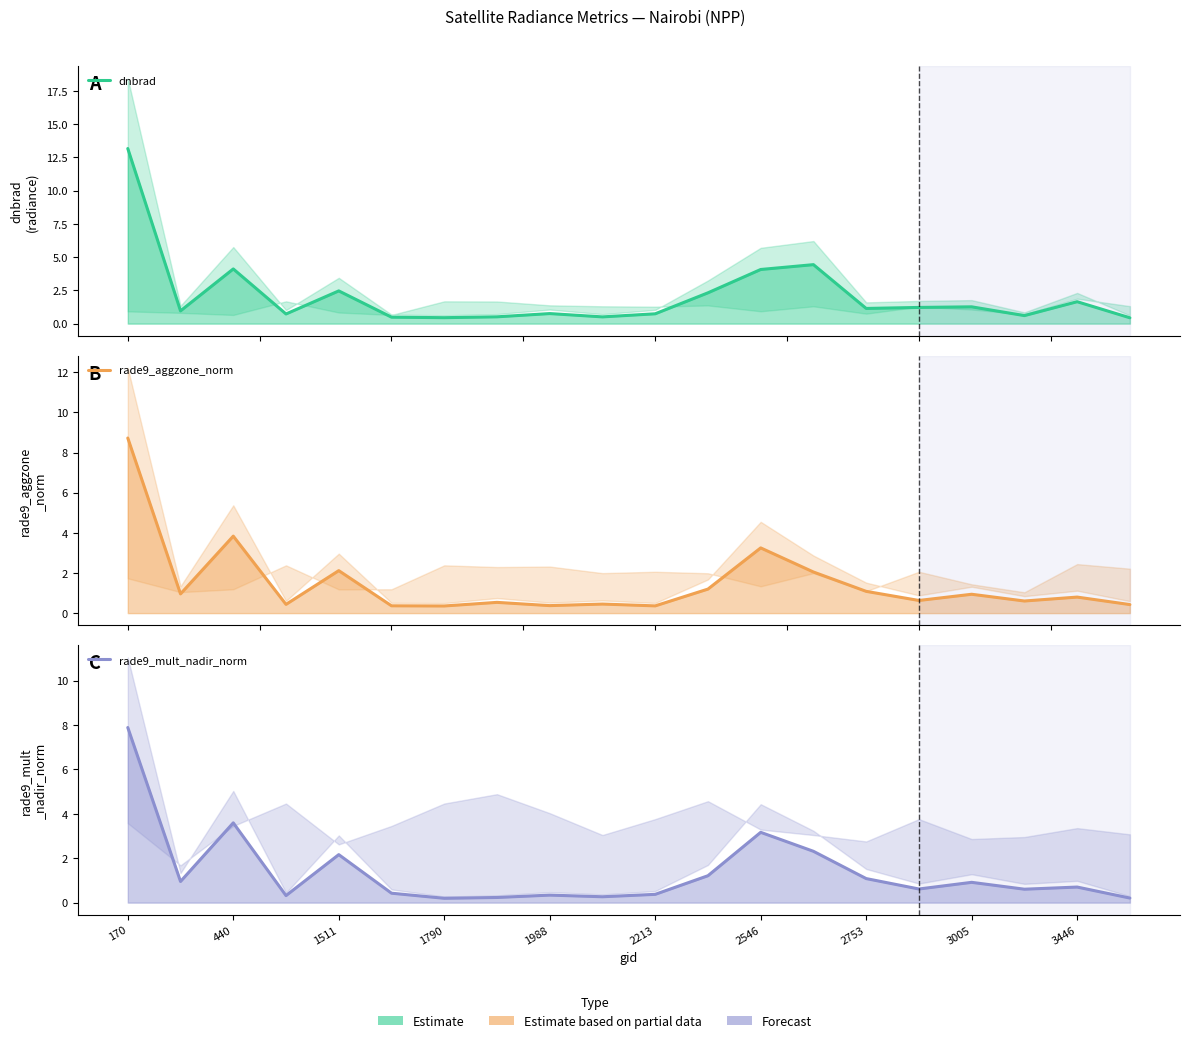

What is the difference between the maximum and second lowest values in the dnbrad series?

12.7